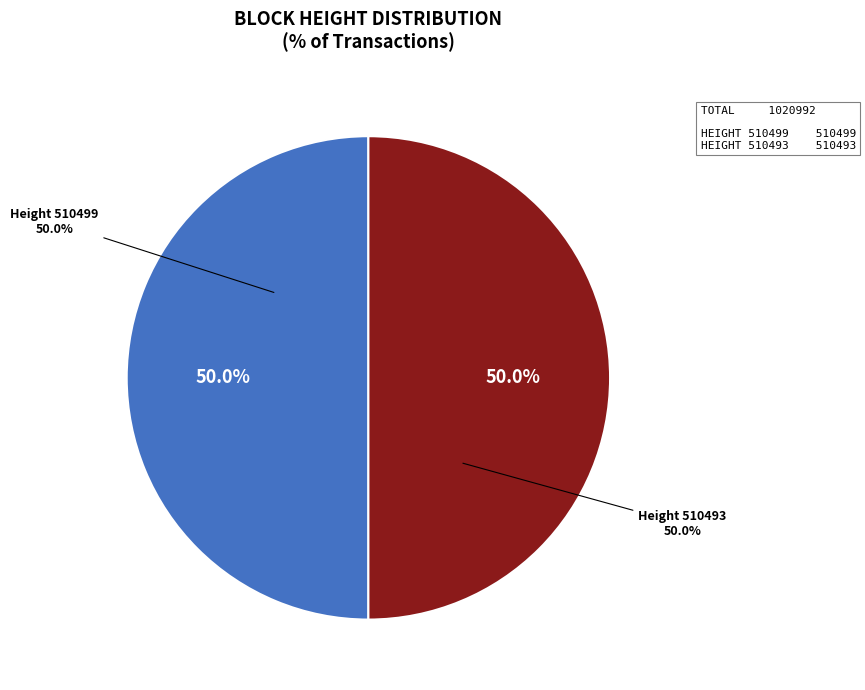

To the nearest percent, what percentage of the pie is 510499?

50%